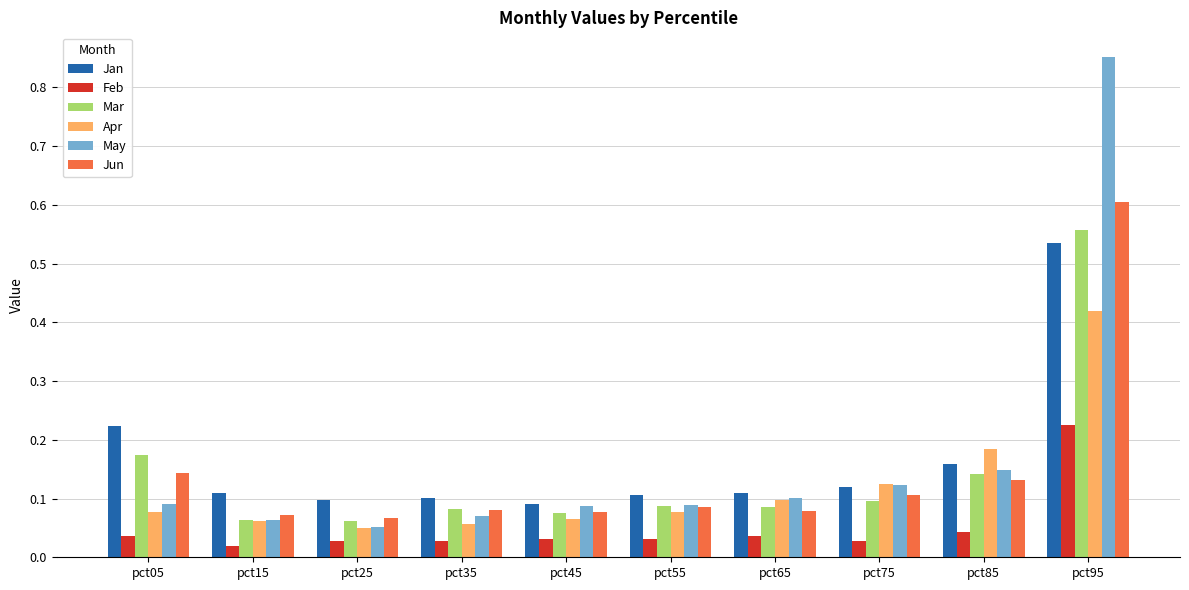

The Apr series shows 0.1 at pct65. True or false?

True